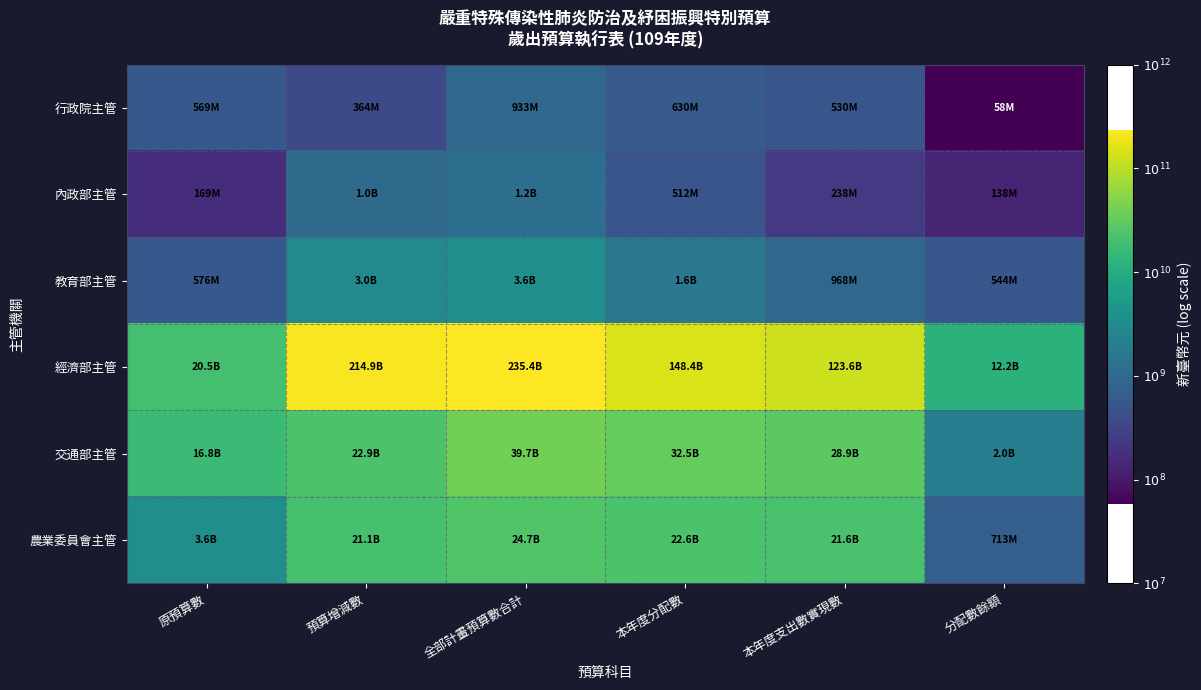

At which category does the chart reach its peak across all series?

全部計畫預算數合計